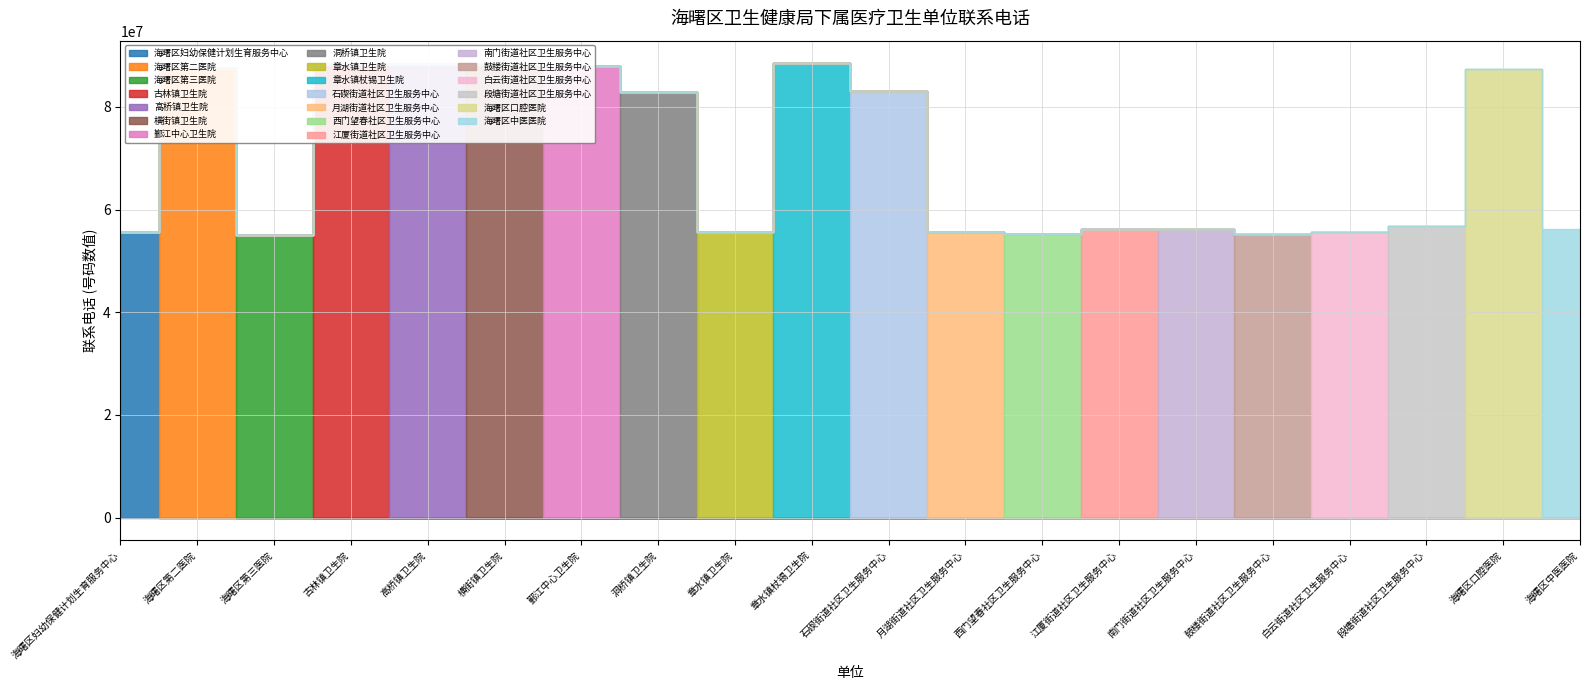

Approximately how many times larger is the value at 横街镇卫生院 compared to 西门望春社区卫生服务中心?

1.6